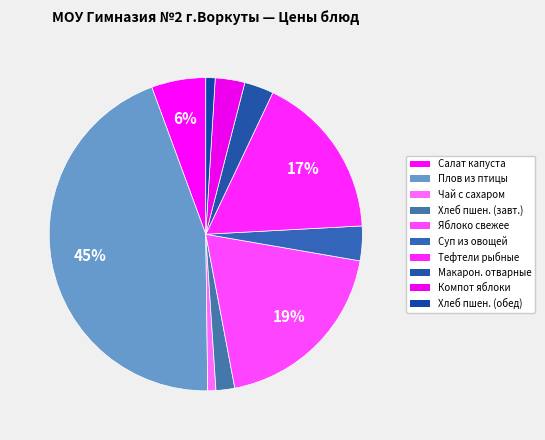

To the nearest percent, what is the difference between the largest and smallest slice percentages?

44%